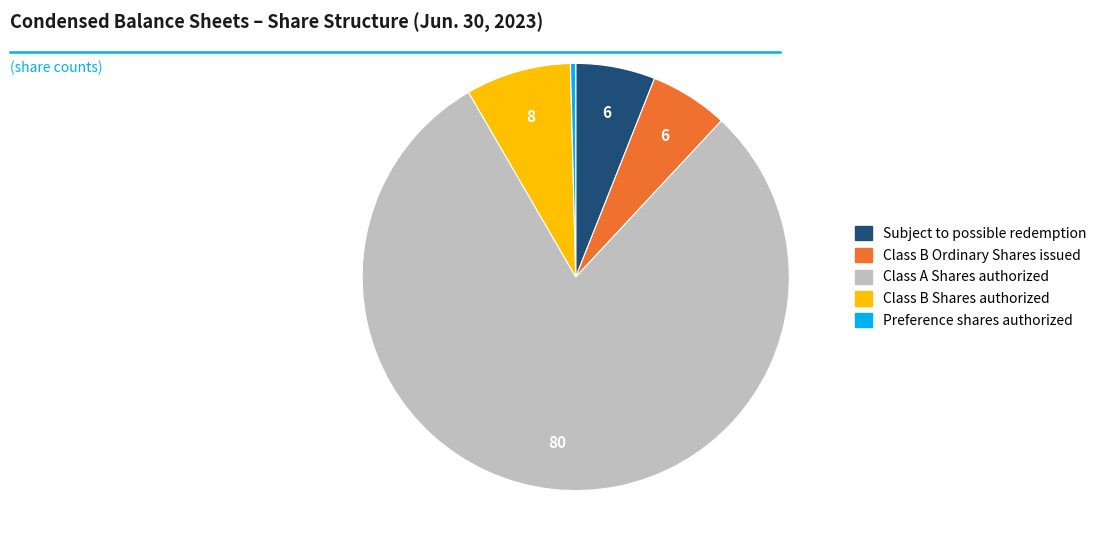

Do Class B Ordinary Shares issued and Subject to possible redemption together represent more than half of the pie?

No